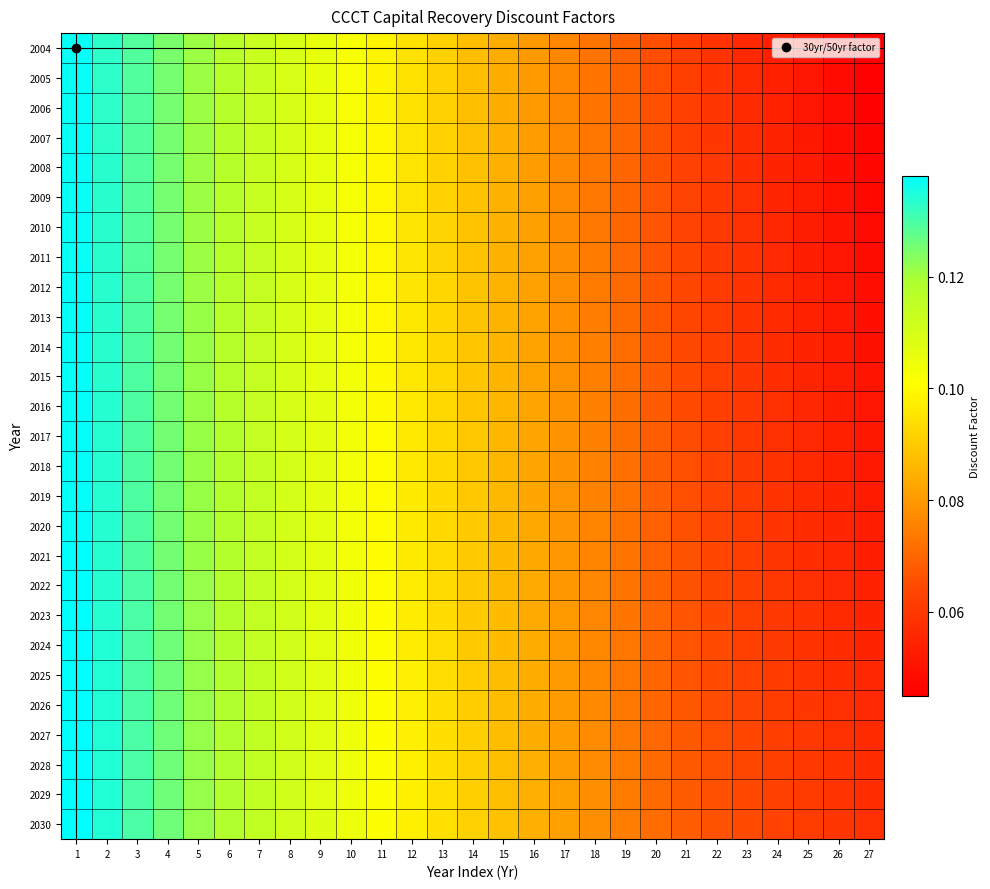

Count the number of categories in the chart.

27